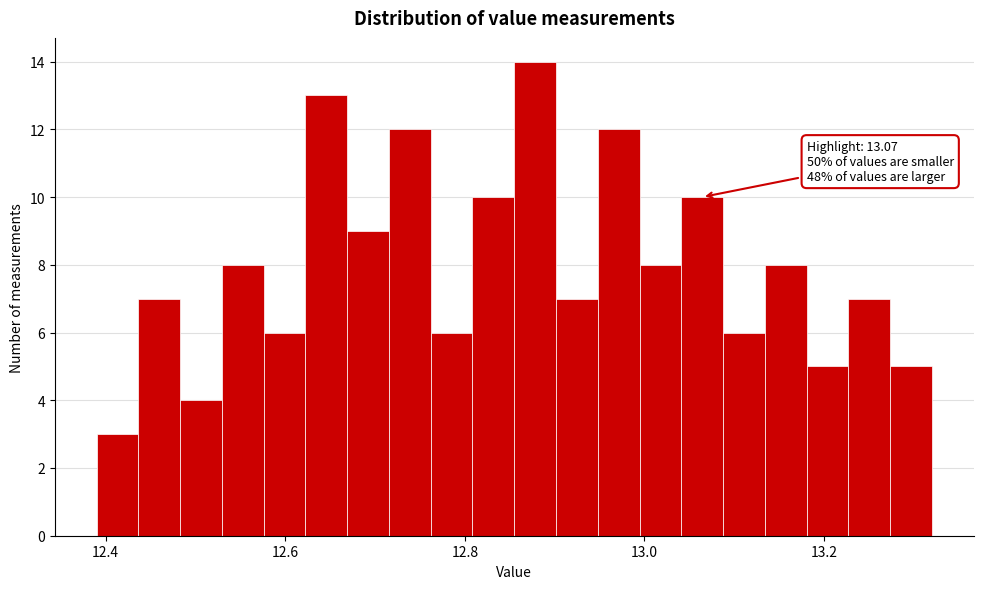

Read against the x-axis, roughly where is the centre of the tallest bar?

12.88